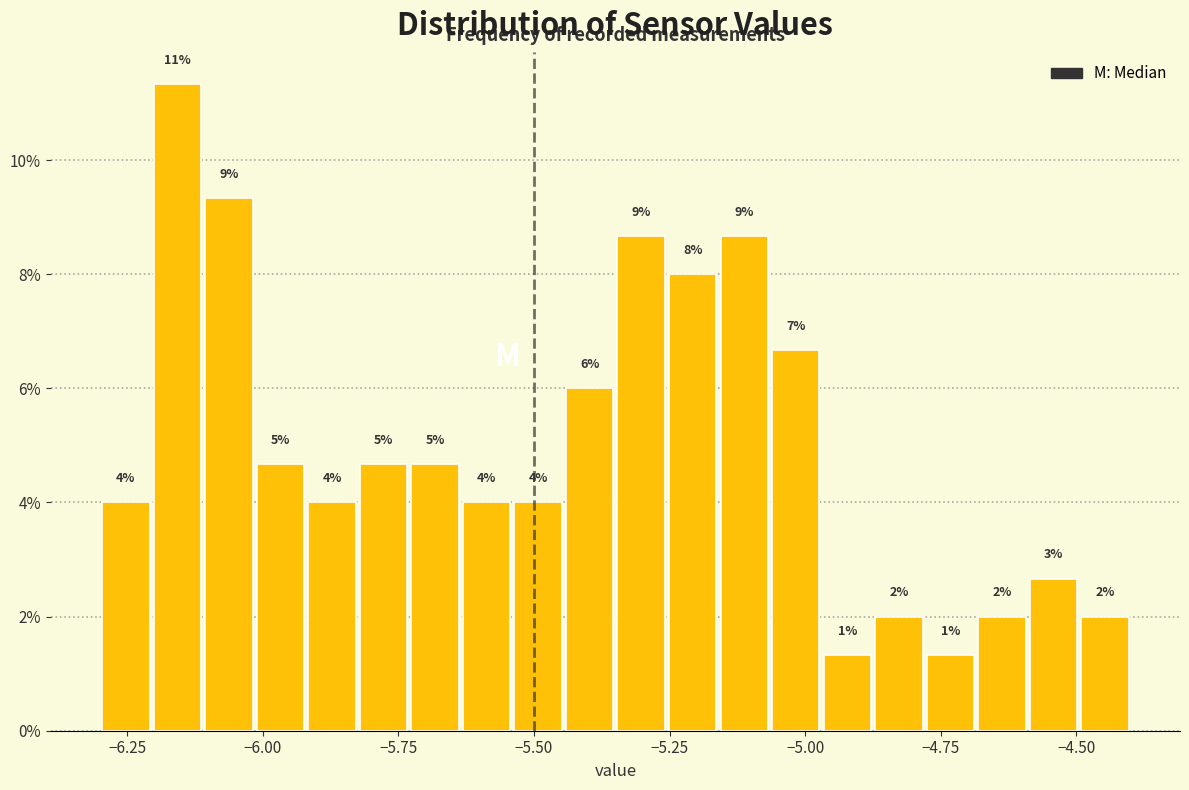

Around what value on the x-axis is the tallest bar? Give the approximate position of its centre, as read against the axis.

-6.15